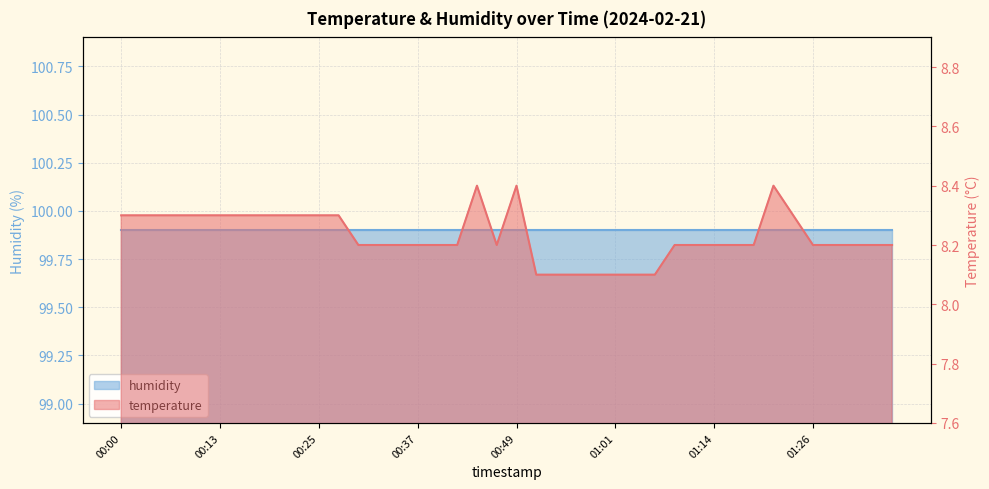

What is the smallest value displayed?

8.1